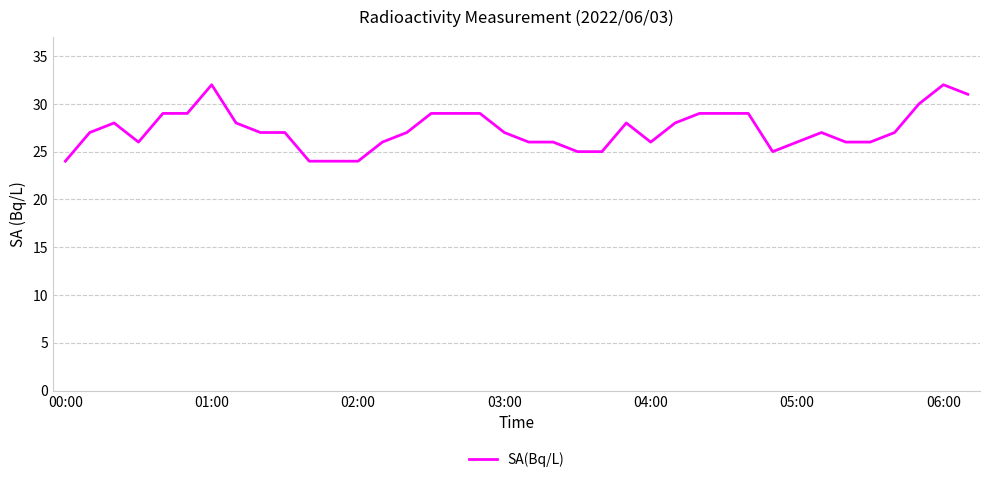

True or false: the data has more than 2 interior local peaks.

True